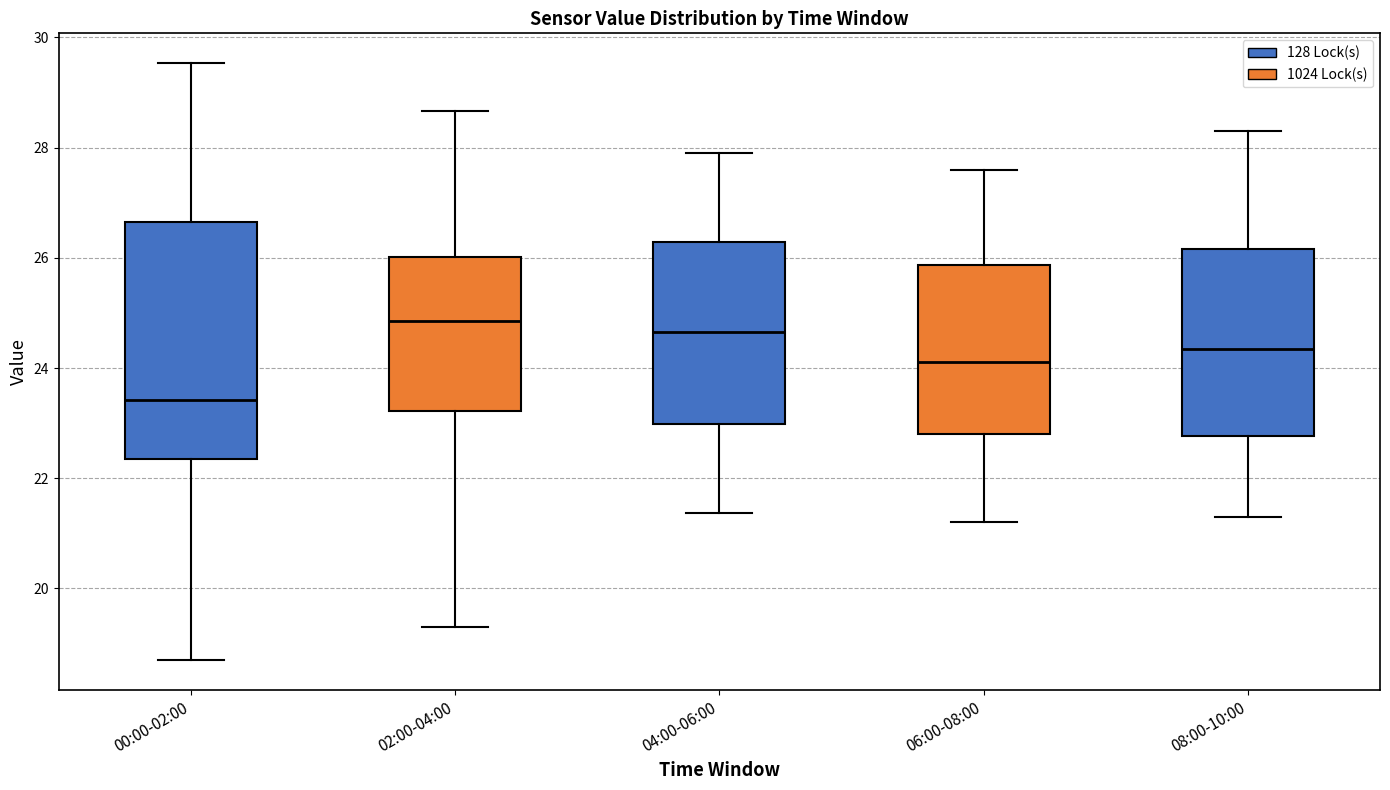

Where does the upper whisker of the box for 06:00-08:00 end on the y-axis? The values are not printed on the chart, so give them approximately, as read against the axis.

27.6